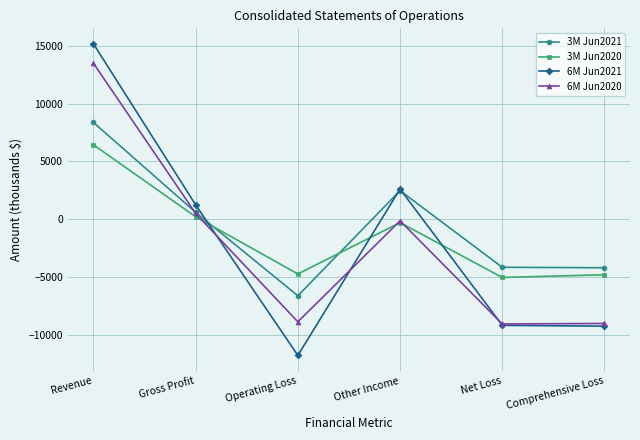

How many data points in 6M Jun2020 are less than -152?

3